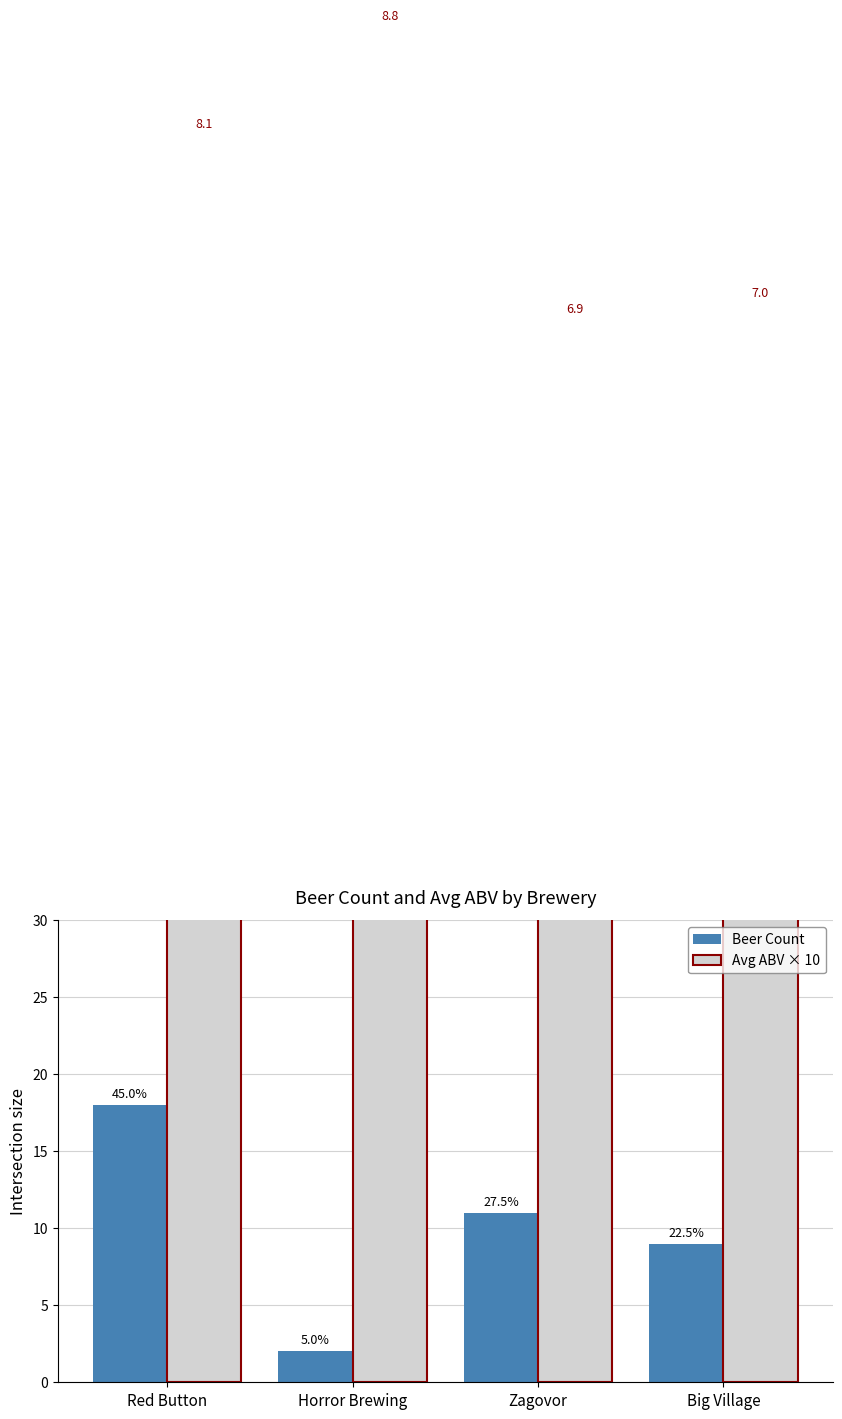

True or false: Avg ABV × 10 has a value of 16 at Zagovor.

False